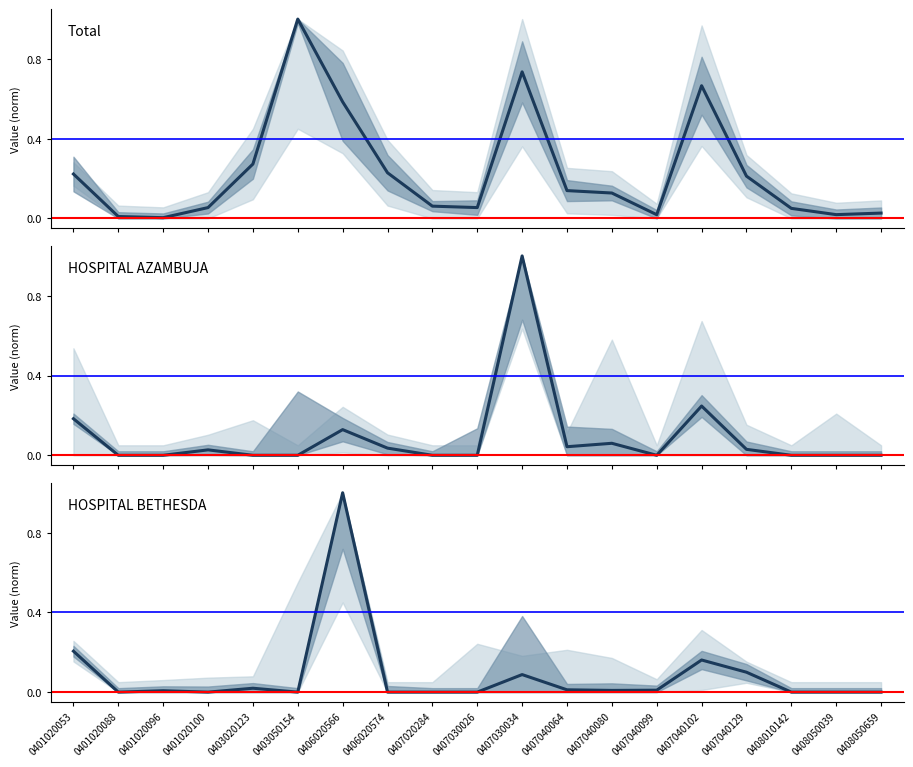

Reading left to right, list all the values displayed in this chart.

Total: 0.2	0.0	0.0	0.1	0.3	1.0	0.6	0.2	0.1	0.1	0.7	0.1	0.1	0.0	0.7	0.2	0.1	0.0	0.0
HOSPITAL AZAMBUJA: 0.2	0.0	0.0	0.0	0.0	0.0	0.1	0.0	0.0	0.0	1.0	0.0	0.1	0.0	0.2	0.0	0.0	0.0	0.0
HOSPITAL BETHESDA: 0.2	0.0	0.0	0.0	0.0	0.0	1.0	0.0	0.0	0.0	0.1	0.0	0.0	0.0	0.2	0.1	0.0	0.0	0.0